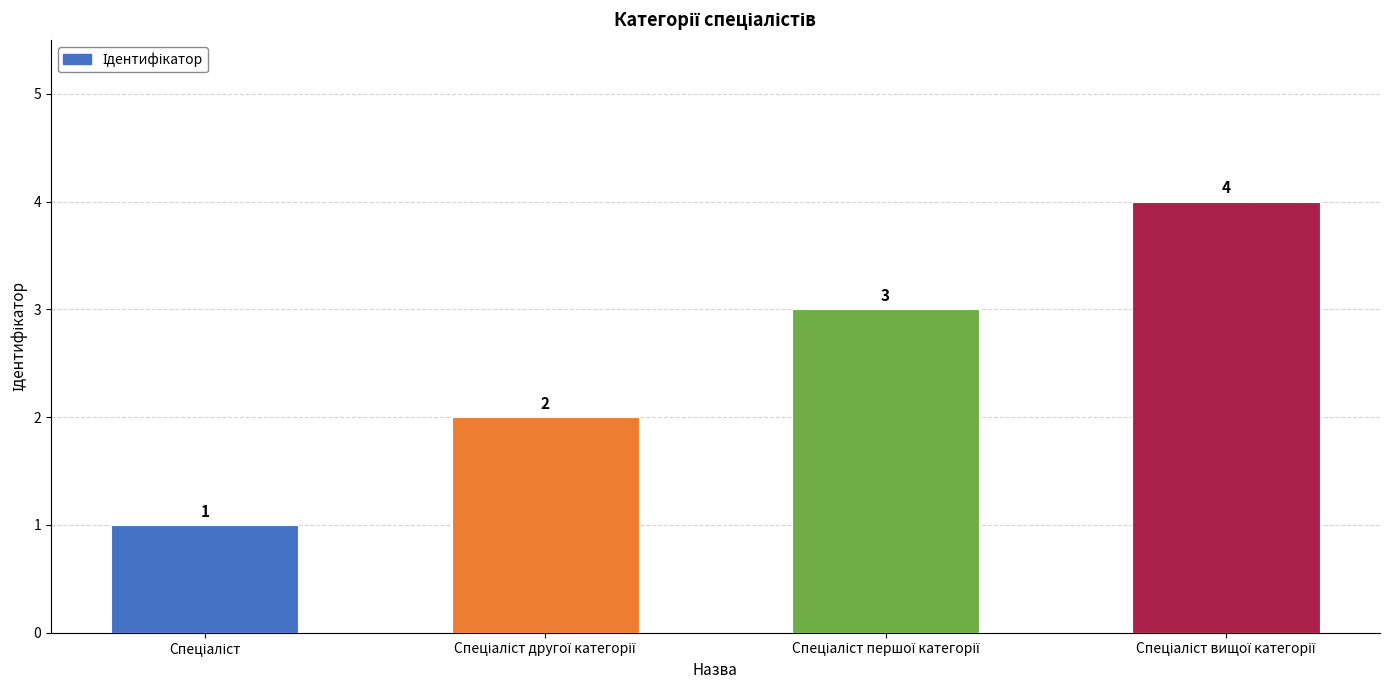

What is the maximum value shown in the chart?

4